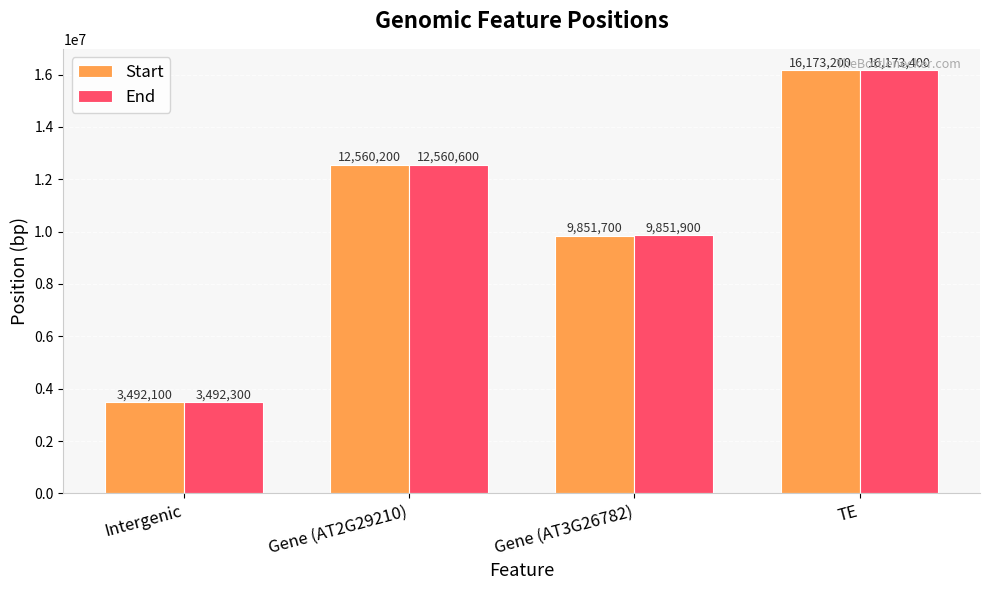

What is the approximate value of Start at Intergenic, to the nearest 100?

3492100